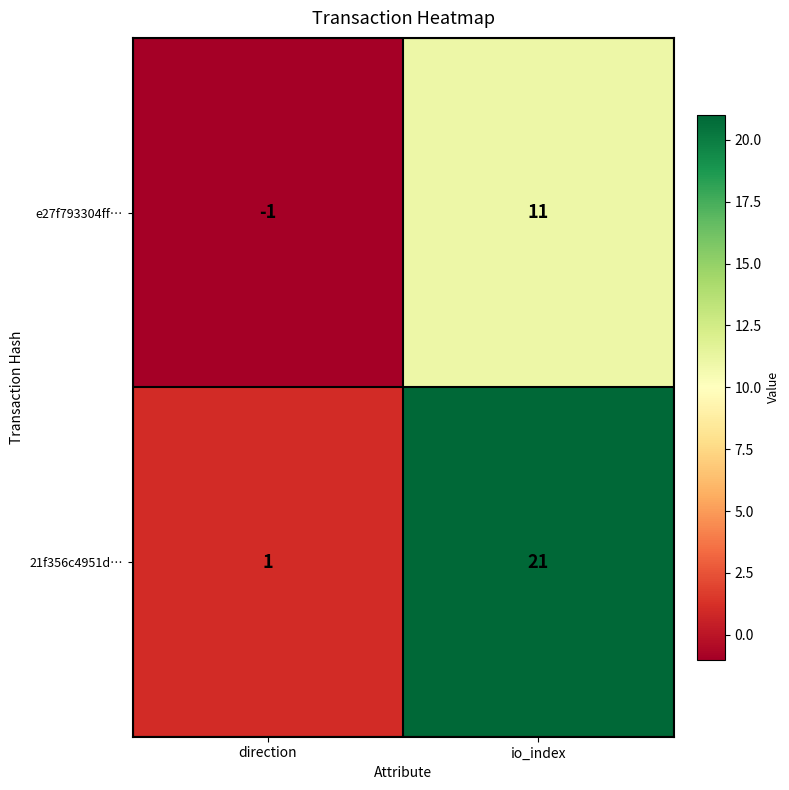

Rank the series by their maximum value, from highest to lowest.

21f356c4951d…, e27f793304ff…